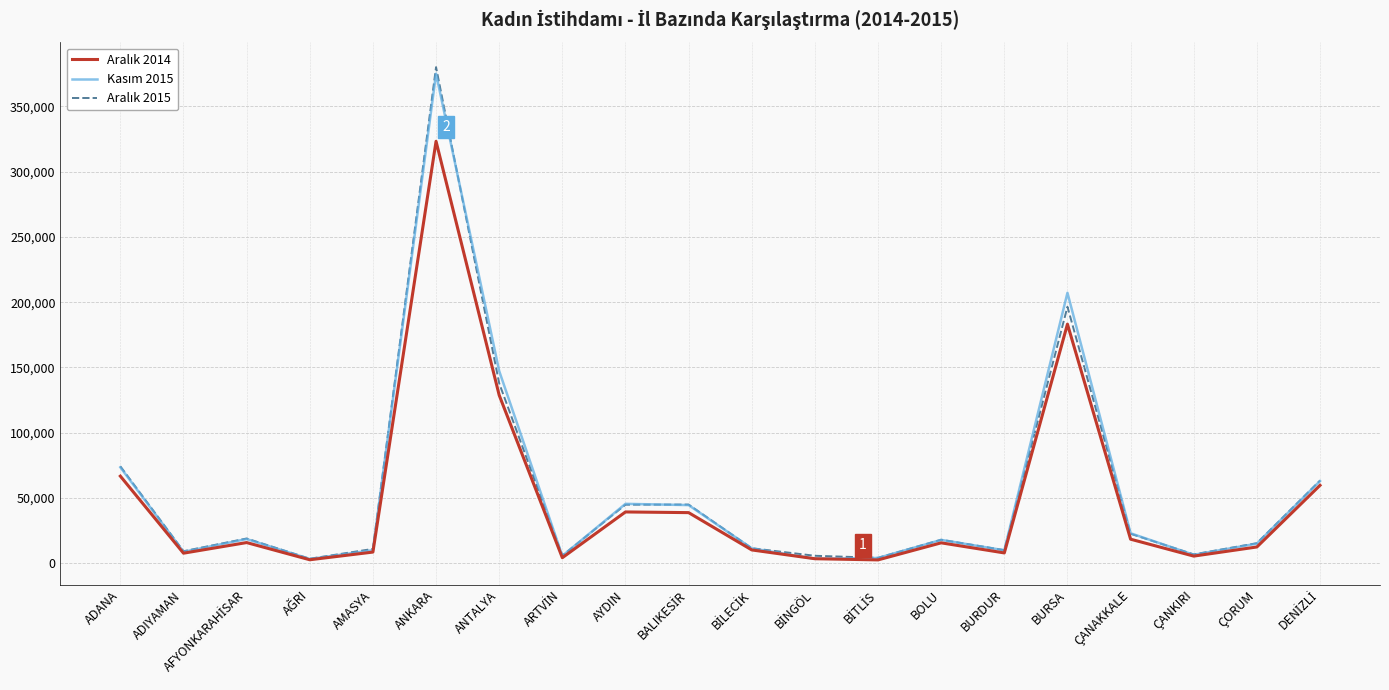

What is the greatest value displayed?

380067